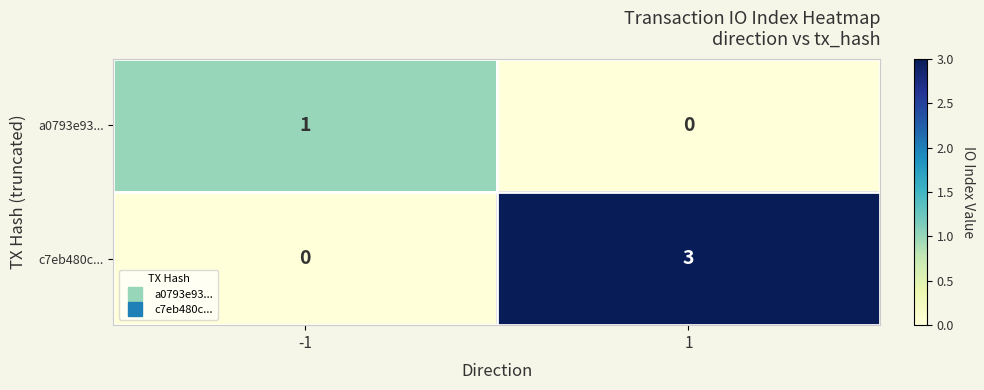

What is the sum of all c7eb480c... values?

3